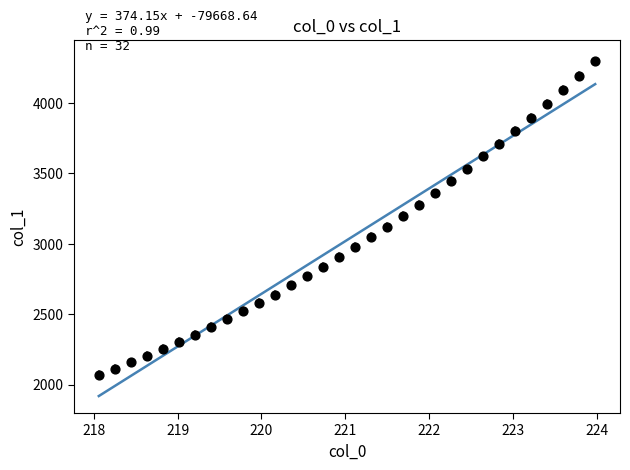

What is the range of X values (max minus min)?

5.9